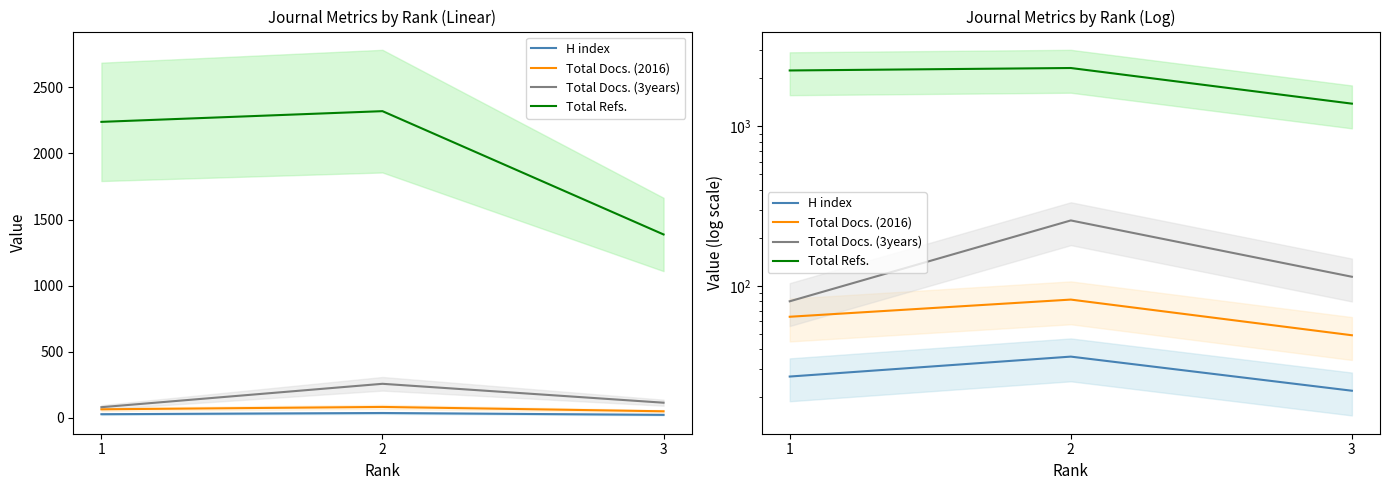

True or false: Total Docs. (3years) has a value of 127 at 1.

False